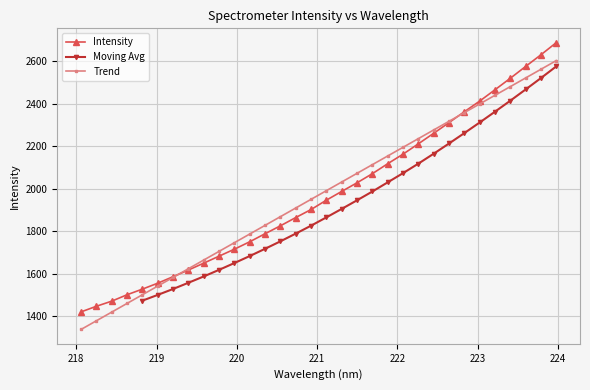

True or false: the data has more than 2 interior local peaks.

False